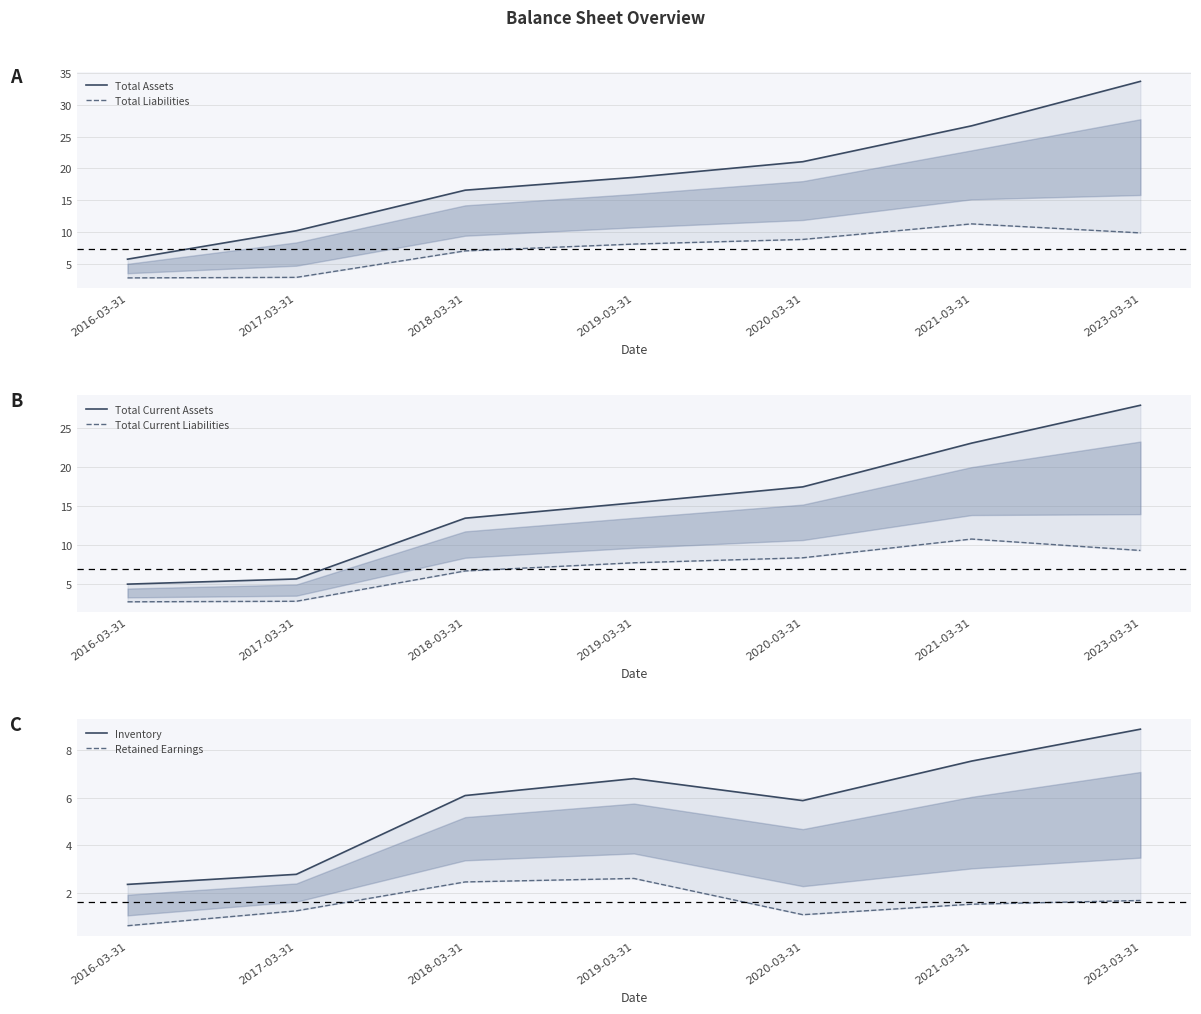

At which label does Total Assets reach its peak?

2023-03-31